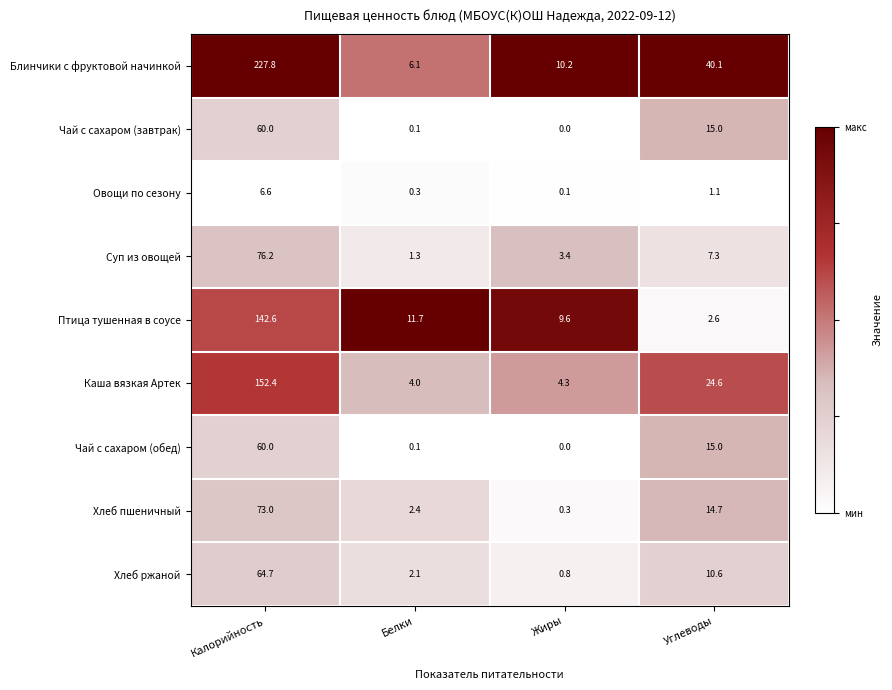

Which series has the largest total across all categories?

Блинчики с фруктовой начинкой